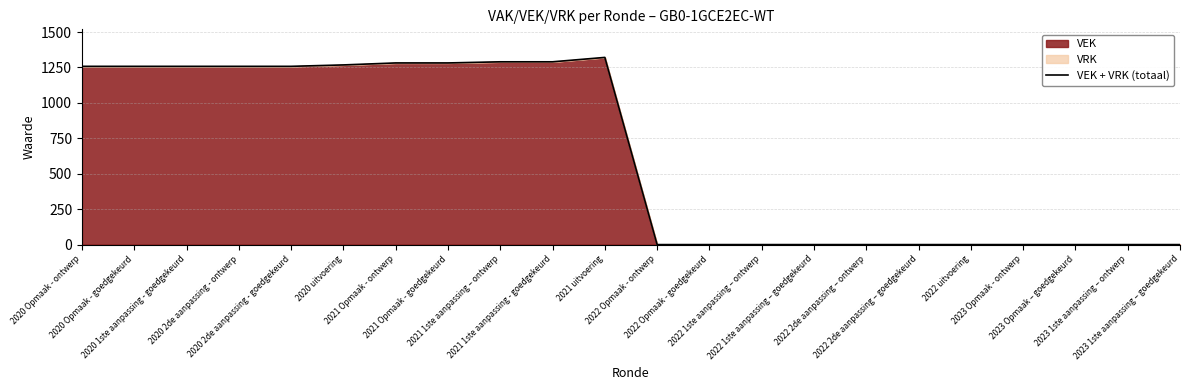

What is the value of the 4th point from the left?

1258